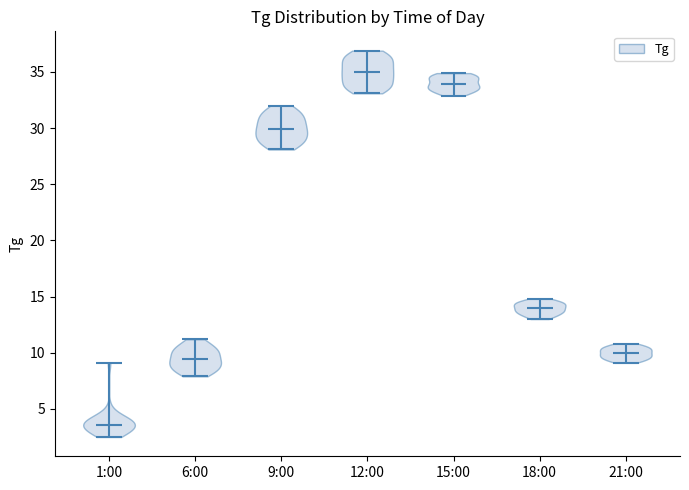

Reading left to right, read every violin against the y-axis: where its median line is, and the lowest and highest points it reaches. The values are not printed on the chart, so give them approximately, as read against the axis.

1:00: median line 3.5, lowest point 2.5, highest point 9.0
6:00: median line 9.5, lowest point 8.0, highest point 11.0
9:00: median line 30.0, lowest point 28.0, highest point 32.0
12:00: median line 35.0, lowest point 33.0, highest point 37.0
15:00: median line 34.0, lowest point 33.0, highest point 35.0
18:00: median line 14.0, lowest point 13.0, highest point 15.0
21:00: median line 10.0, lowest point 9.0, highest point 11.0